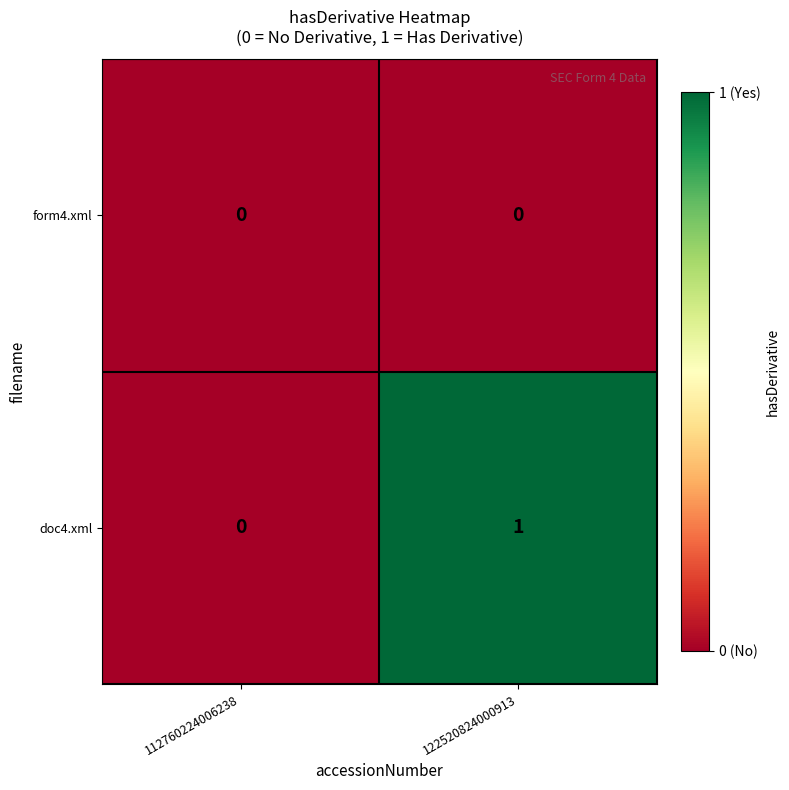

Between 112760224006238 and 122520824000913, which series saw the biggest shift?

doc4.xml